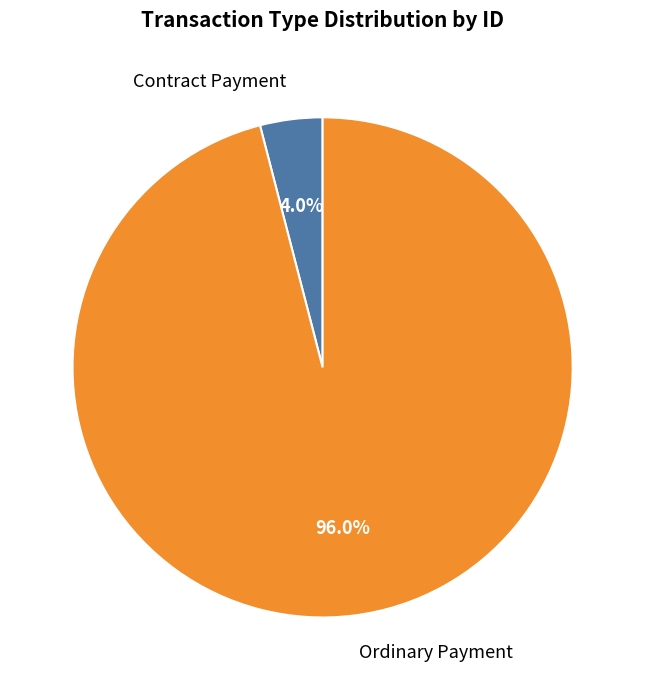

How many slices are in this pie chart?

2